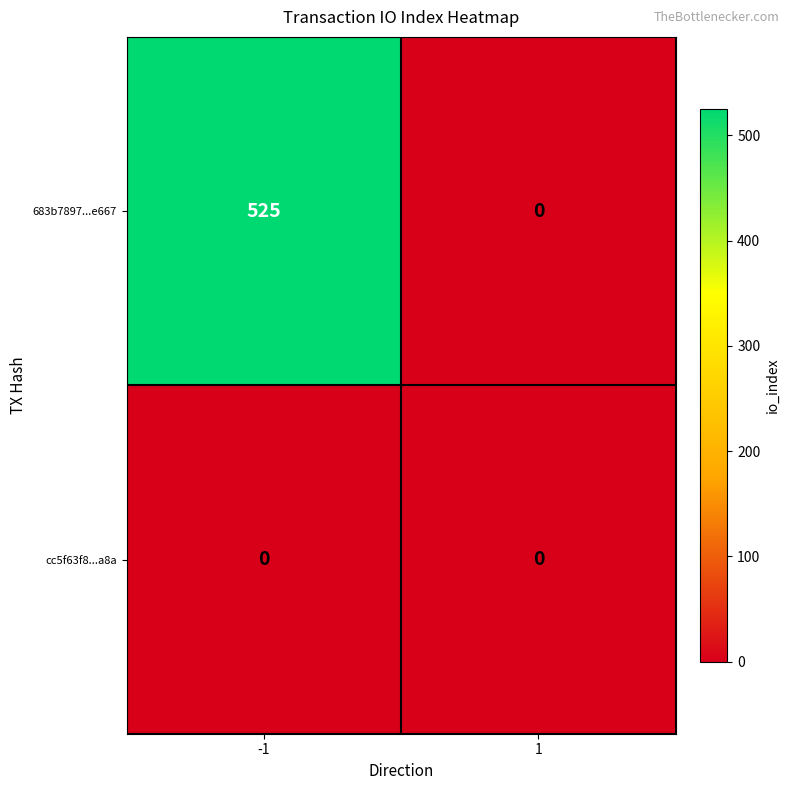

Reading left to right, list all the values displayed in this chart.

683b7897...e667: -1=525	1=0
cc5f63f8...a8a: -1=0	1=0